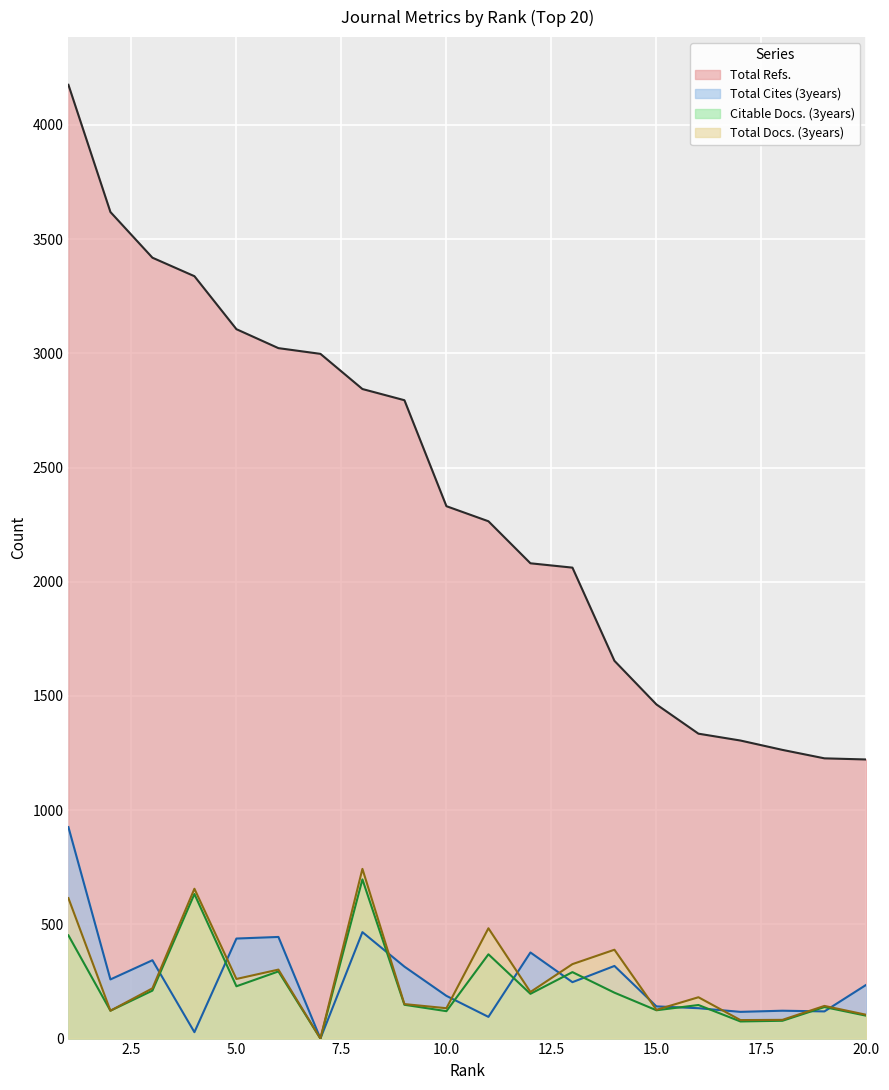

What is the maximum value shown in the chart?

4176